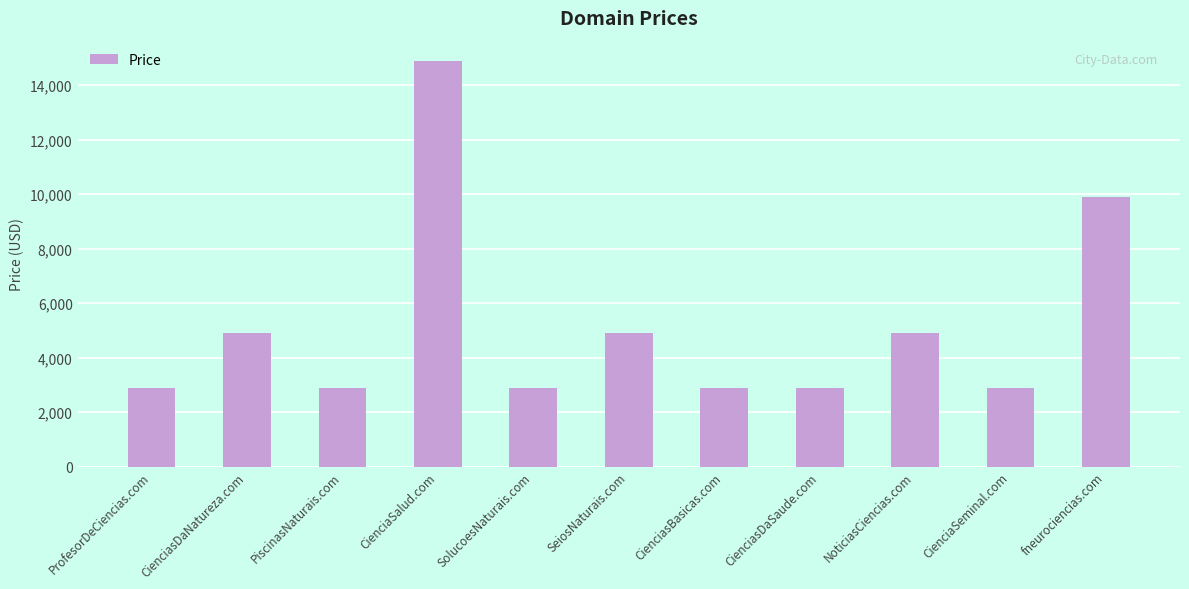

Reading left to right, extract all data points from this chart.

ProfesorDeCiencias.com=2888	CienciasDaNatureza.com=4888	PiscinasNaturais.com=2888	CienciaSalud.com=14888	SolucoesNaturais.com=2888	SeiosNaturais.com=4888	CienciasBasicas.com=2888	CienciasDaSaude.com=2888	NoticiasCiencias.com=4888	CienciaSeminal.com=2888	fneurociencias.com=9888